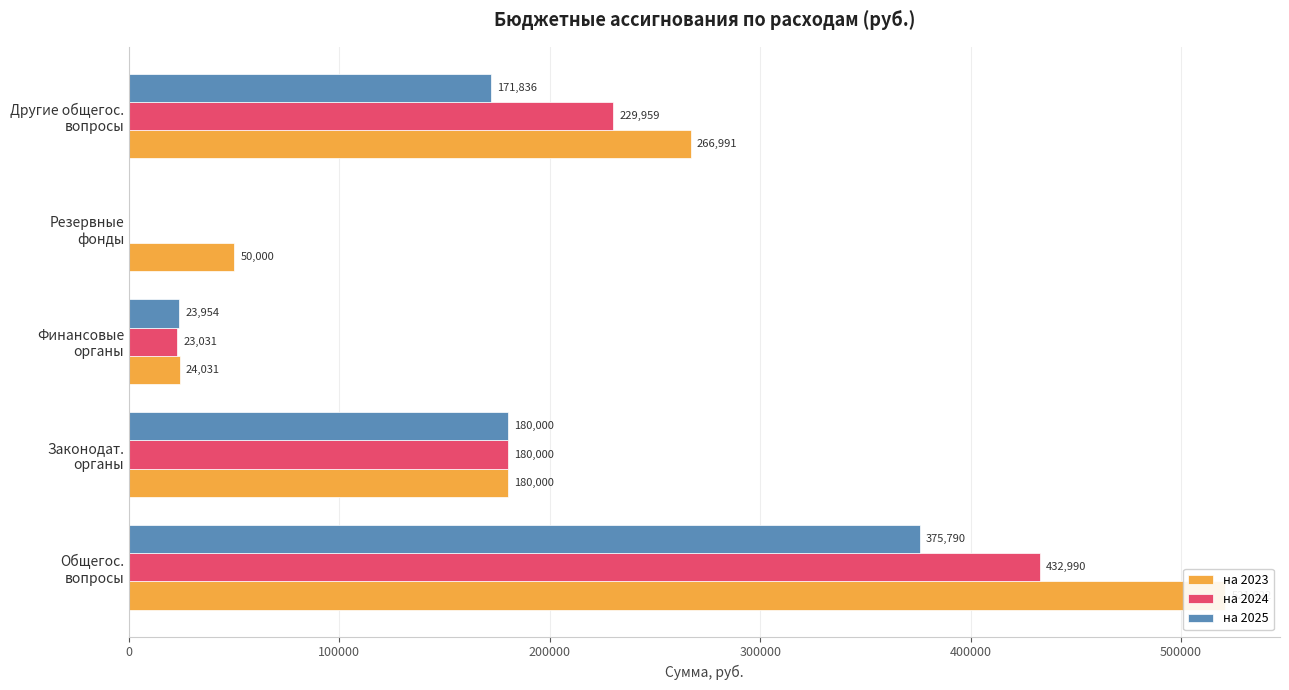

Reading left to right, extract all data points from this chart.

на 2023: 521022	180000	24031	50000	266991
на 2024: 432990	180000	23031	0	229959
на 2025: 375790	180000	23954	0	171836